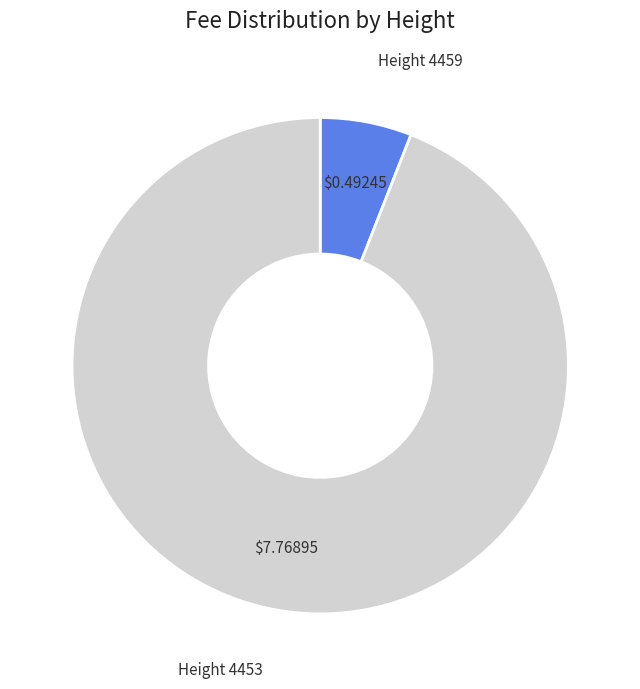

Which slice is the largest?

Height 4453